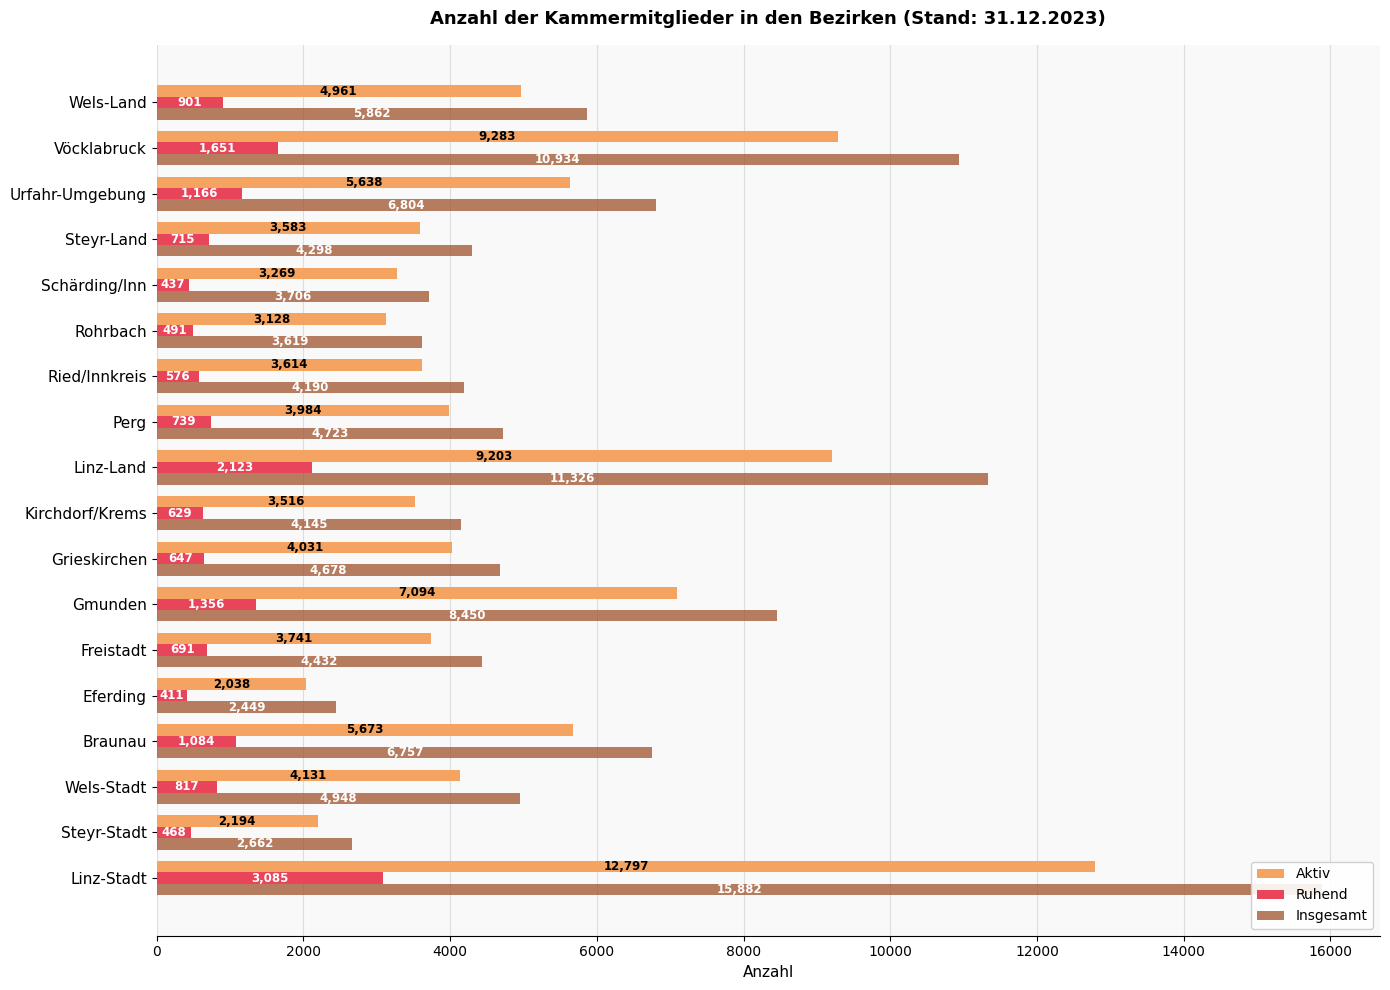

How many bars are there in each group?

3